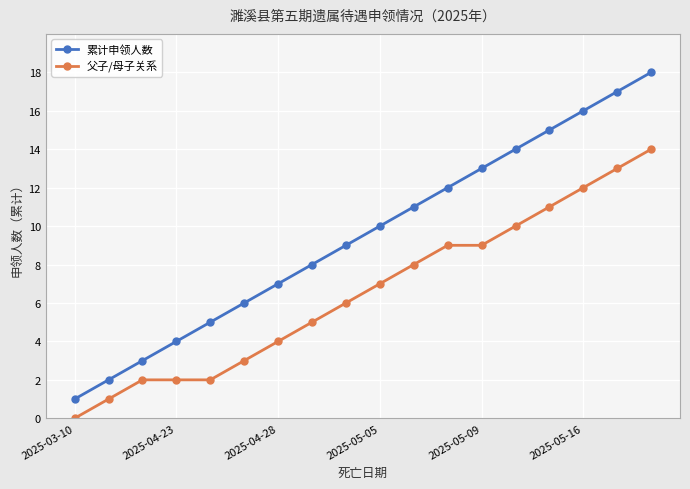

Does the chart have visible grid lines?

Yes